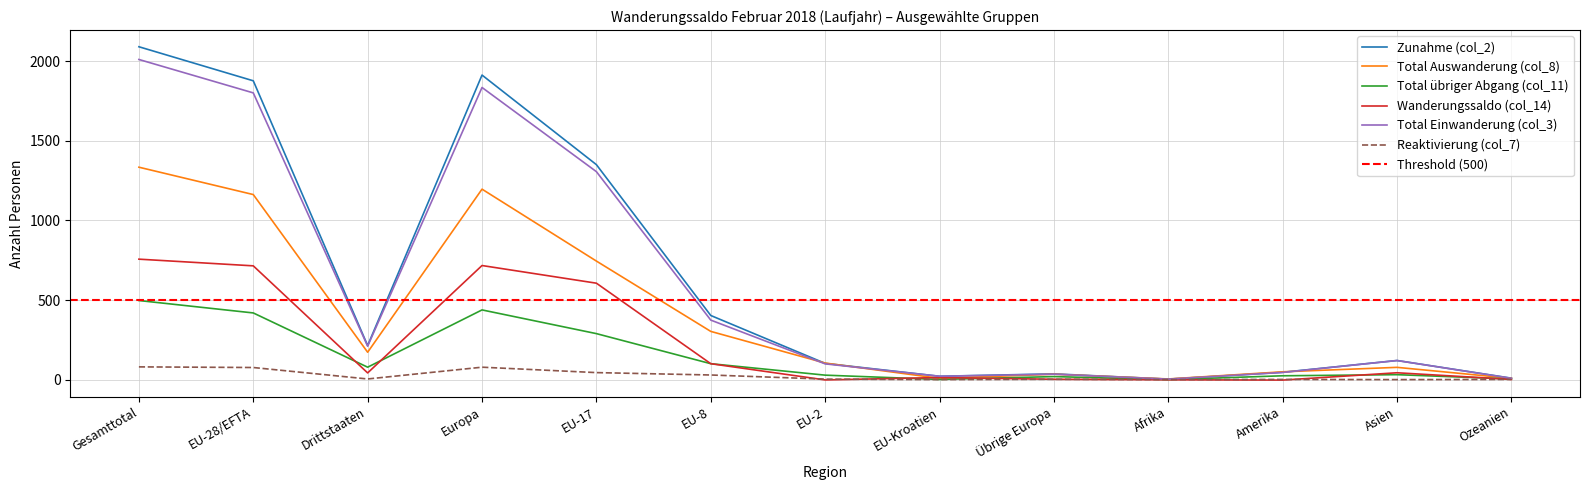

Count the number of data series in this chart.

6